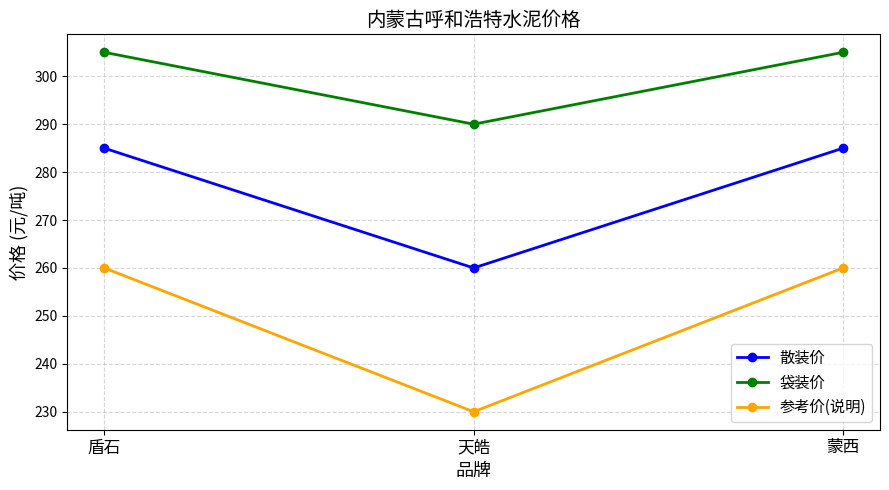

At 盾石, list the series in order from smallest to largest.

参考价(说明), 散装价, 袋装价